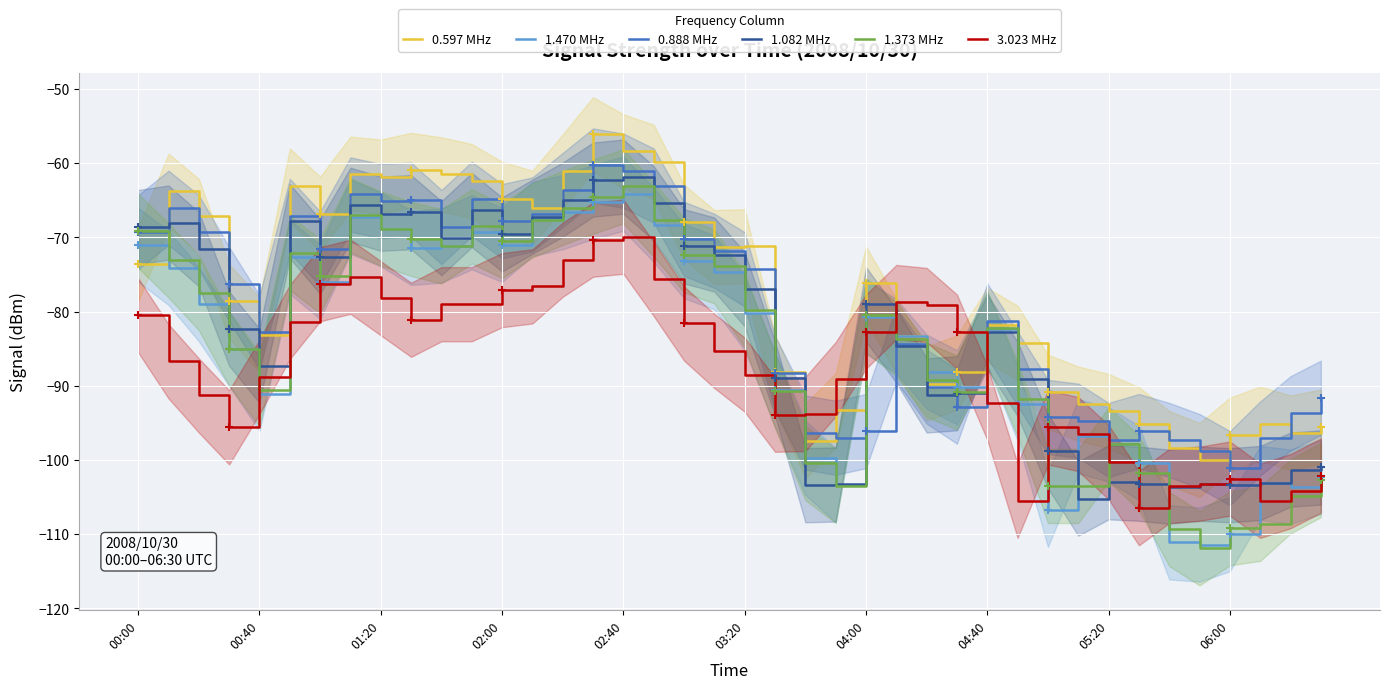

Reading left to right, extract all data points from this chart.

0.597 MHz: -73.6	-63.7	-67.1	-78.6	-83.1	-63.0	-66.8	-61.4	-61.8	-60.9	-61.5	-62.4	-64.8	-66.0	-61.1	-56.1	-58.4	-59.8	-67.9	-71.3	-71.2	-88.1	-97.4	-93.3	-76.2	-83.3	-89.7	-88.2	-81.8	-84.2	-90.8	-92.4	-93.4	-95.2	-98.4	-100.0	-96.6	-95.1	-96.3	-95.5
1.470 MHz: -71.0	-74.1	-79.0	-85.0	-91.1	-72.6	-76.0	-67.2	-68.9	-71.4	-71.1	-69.3	-71.0	-67.5	-66.6	-65.2	-64.1	-68.3	-73.2	-74.7	-80.2	-90.5	-99.7	-103.4	-80.7	-83.3	-88.1	-90.2	-82.3	-92.4	-106.7	-96.8	-97.9	-100.4	-111.1	-111.4	-110.0	-103.1	-103.6	-102.3
0.888 MHz: -69.3	-66.0	-69.3	-76.3	-82.8	-67.1	-71.5	-64.2	-65.1	-64.9	-68.6	-64.8	-67.8	-66.9	-63.6	-60.3	-61.0	-63.0	-70.2	-71.8	-74.3	-88.3	-96.3	-97.0	-96.1	-84.4	-90.1	-92.8	-81.2	-87.7	-94.2	-94.7	-97.3	-96.1	-97.3	-98.8	-101.1	-97.1	-93.7	-91.6
1.082 MHz: -68.6	-68.0	-71.6	-82.3	-87.3	-67.8	-72.6	-65.6	-66.8	-66.6	-70.1	-66.3	-69.6	-67.2	-64.9	-62.2	-61.8	-65.4	-71.2	-72.3	-77.0	-89.0	-103.4	-103.3	-79.0	-84.6	-91.3	-91.0	-82.7	-89.1	-98.8	-105.2	-103.0	-103.2	-103.6	-103.2	-103.4	-103.1	-101.3	-101.0
1.373 MHz: -69.1	-73.1	-77.5	-85.0	-90.5	-72.1	-75.2	-67.0	-68.8	-70.2	-71.2	-68.5	-70.5	-67.7	-66.0	-64.5	-63.1	-67.6	-72.4	-73.9	-79.8	-90.7	-100.4	-103.5	-80.5	-83.7	-89.2	-90.9	-82.2	-91.8	-103.5	-103.5	-97.9	-101.7	-109.3	-111.9	-109.2	-108.6	-104.9	-102.7
3.023 MHz: -80.5	-86.7	-91.3	-95.6	-88.8	-81.4	-76.3	-75.3	-78.2	-81.1	-79.0	-79.0	-77.1	-76.6	-73.0	-70.3	-69.9	-75.6	-81.6	-85.3	-88.5	-93.9	-93.8	-89.1	-82.7	-78.7	-79.1	-82.7	-92.3	-105.5	-95.6	-96.5	-100.3	-106.5	-103.5	-103.2	-102.5	-105.5	-104.2	-102.1